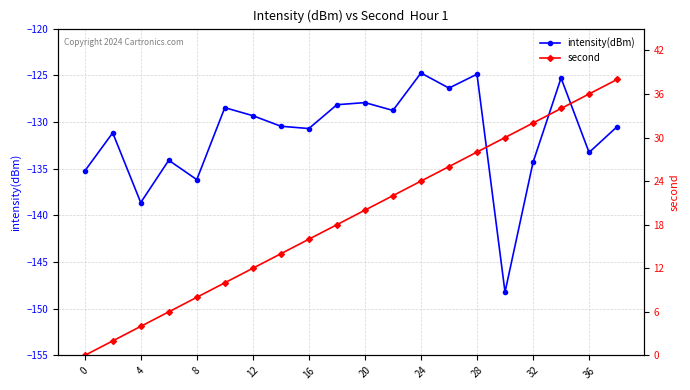

True or false: intensity(dBm) and second cross at least once.

False